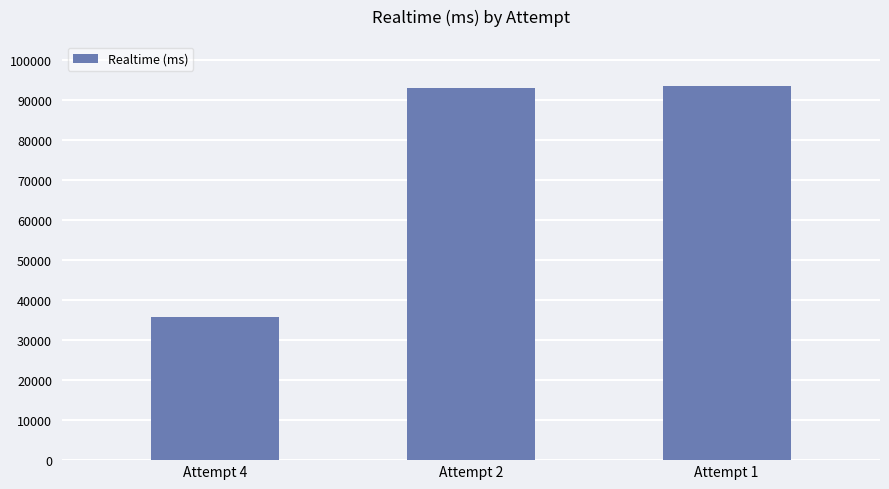

How many data points does each series have?

3